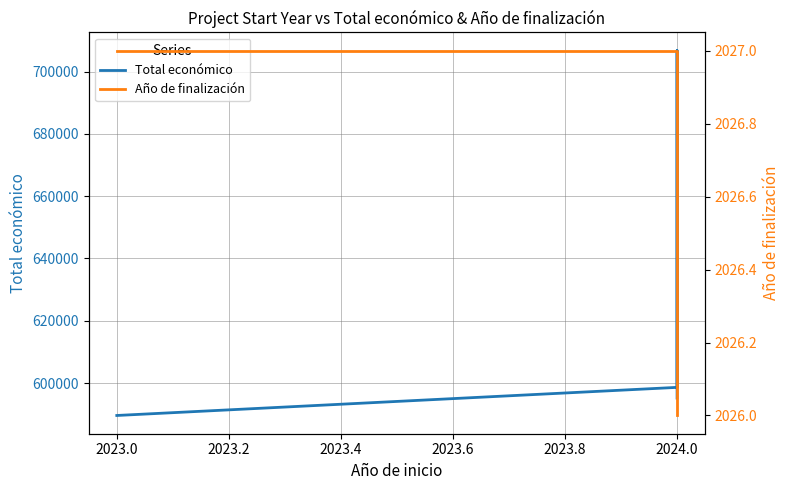

At how many categories does at least one series exceed 461079?

5